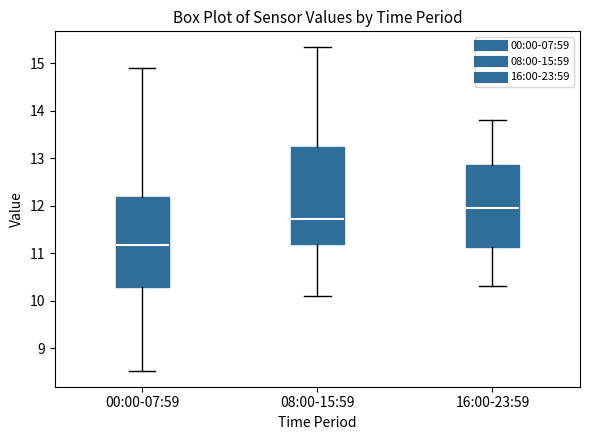

Which box's median line is the lowest?

00:00-07:59